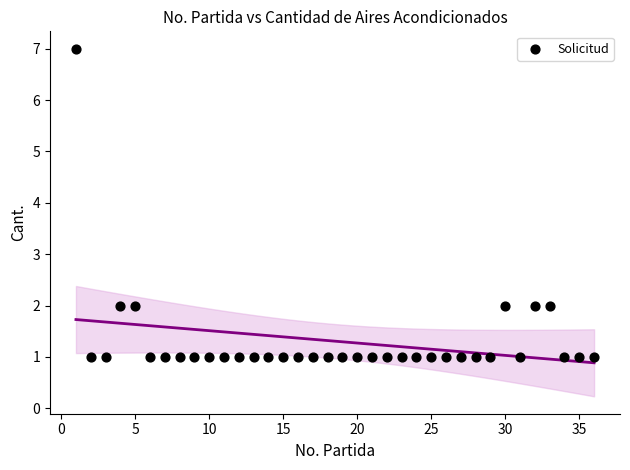

What is the range of Y values (max minus min)?

6